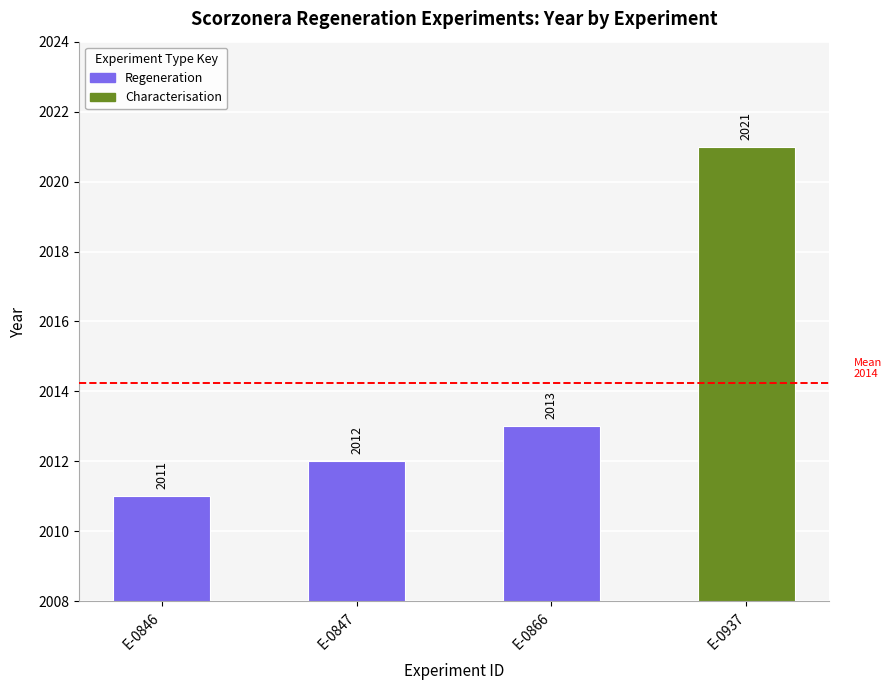

Reading left to right, list all the values displayed in this chart.

E-0846=2011	E-0847=2012	E-0866=2013	E-0937=2021